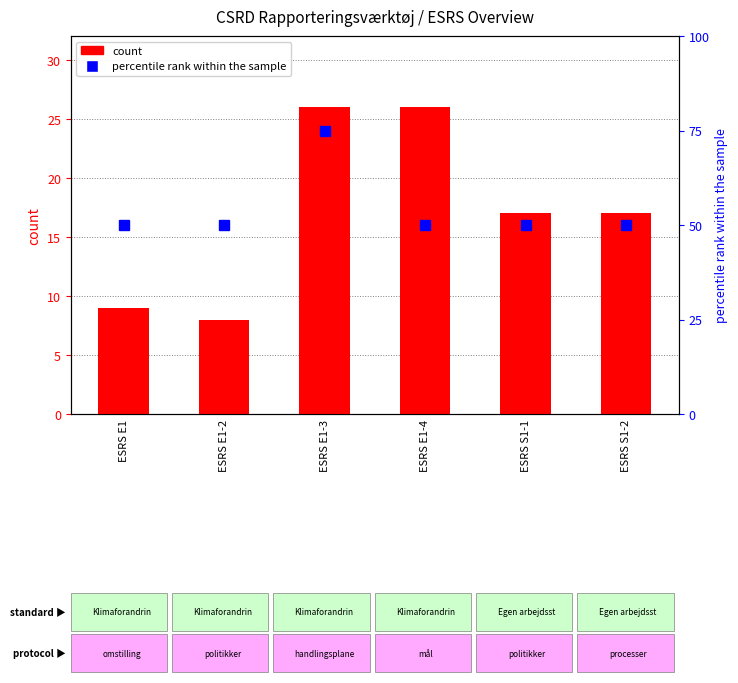

Which series changed the most between ESRS E1-3 and ESRS S1-1?

percentile rank within the sample